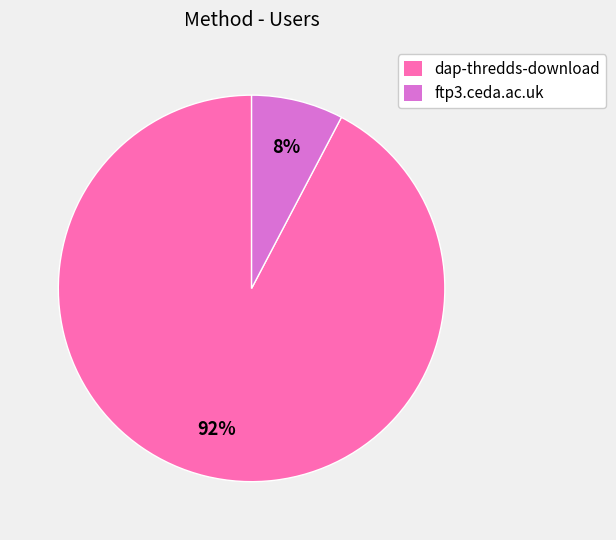

Count the number of slices in the pie.

2